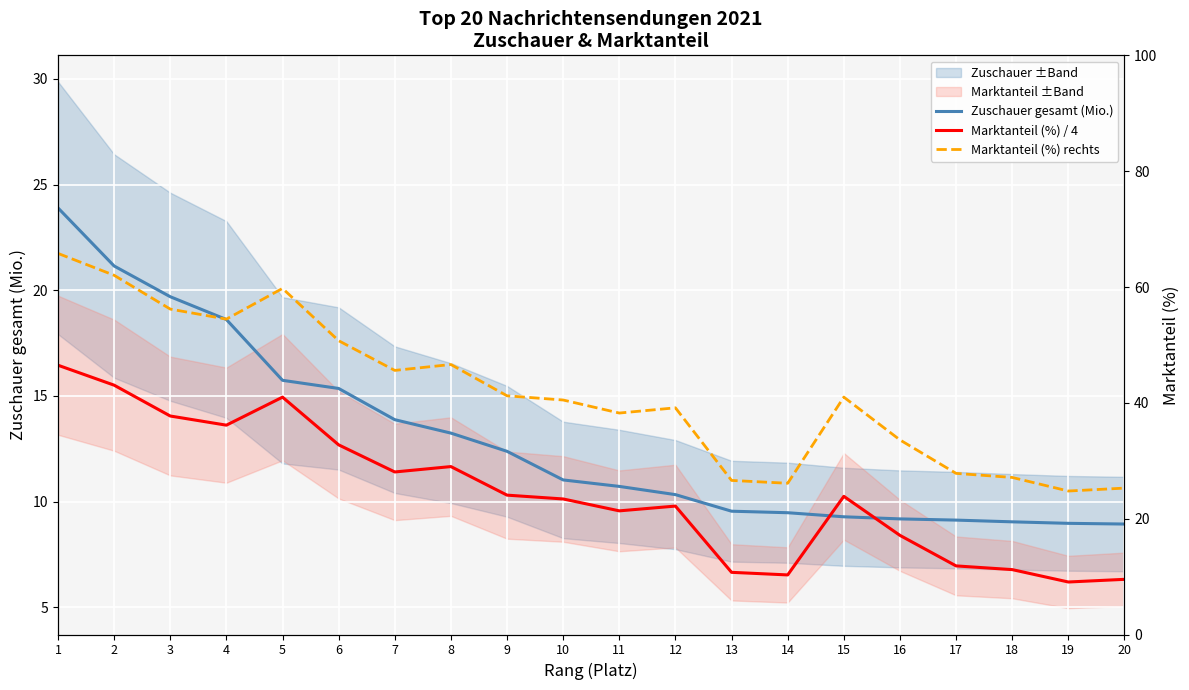

Which category has the lowest value in the Zuschauer gesamt (Mio.) series?

20